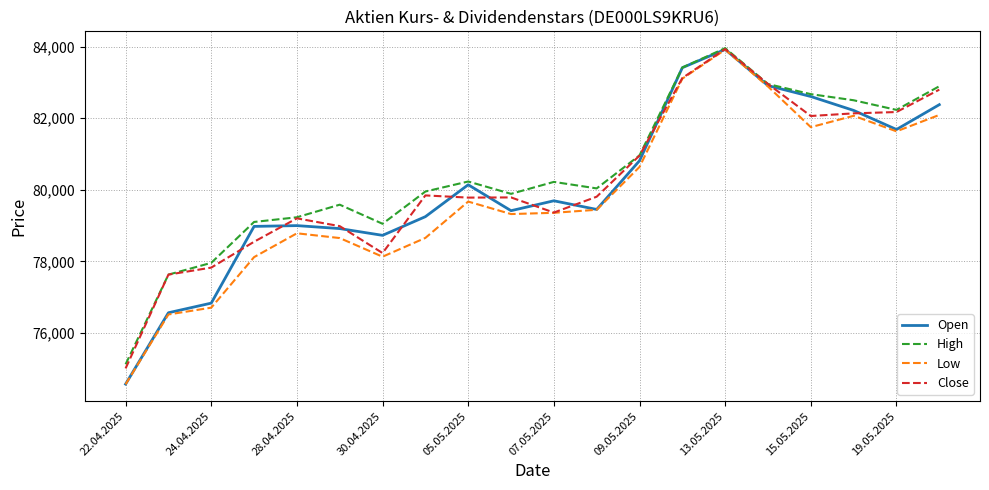

Which series has the largest range (max minus min)?

Open